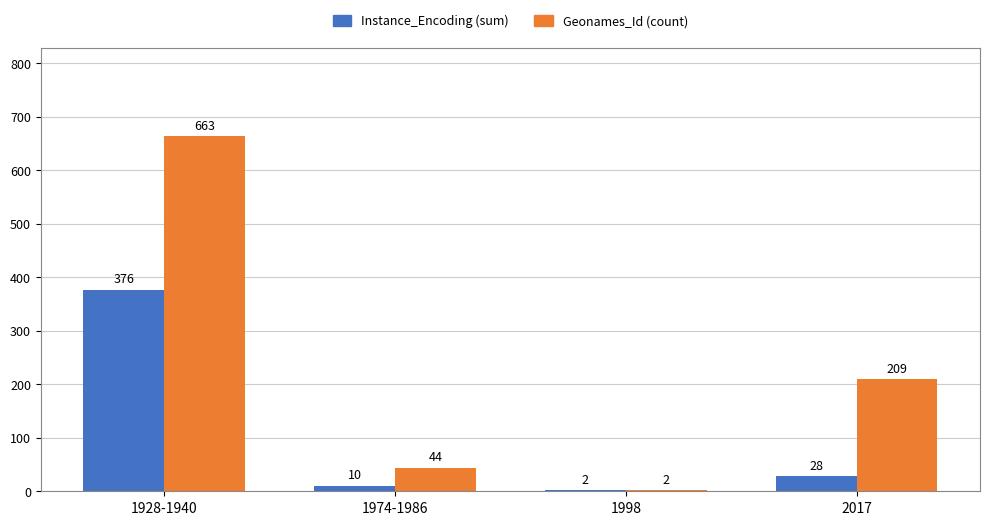

How many groups of bars are there?

4